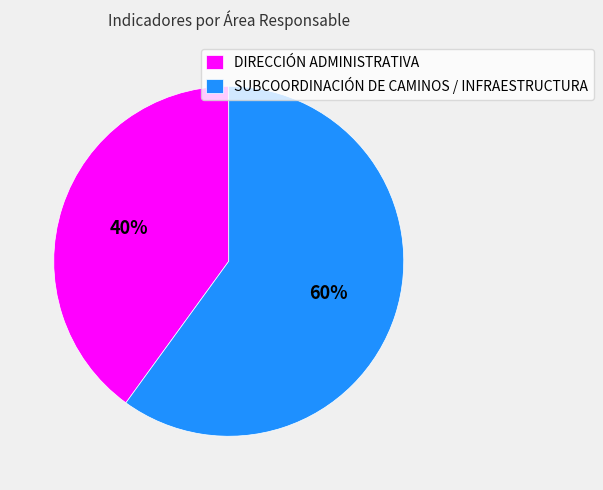

To the nearest percent, what is the difference between the DIRECCIÓN ADMINISTRATIVA and SUBCOORDINACIÓN DE CAMINOS / INFRAESTRUCTURA slice percentages?

20%